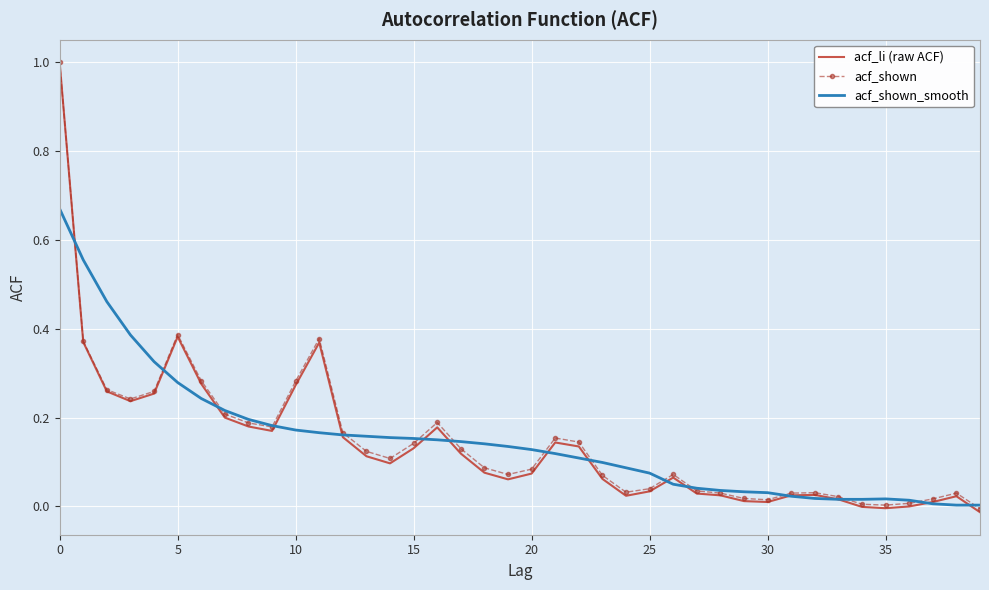

Which series has the largest range (max minus min)?

acf_li (raw ACF)